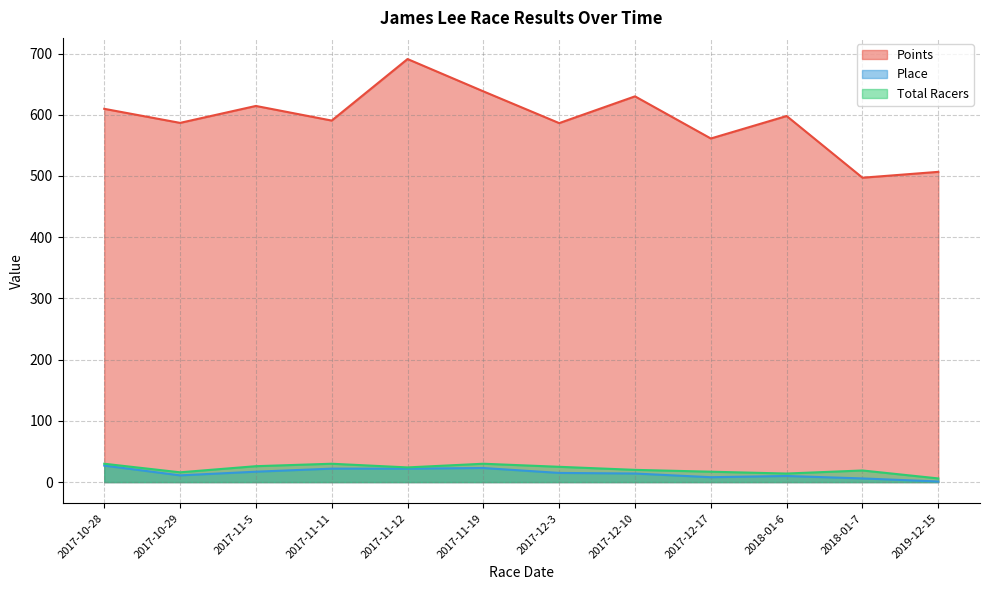

Where does the Total Racers series first go above 24?

2017-10-28